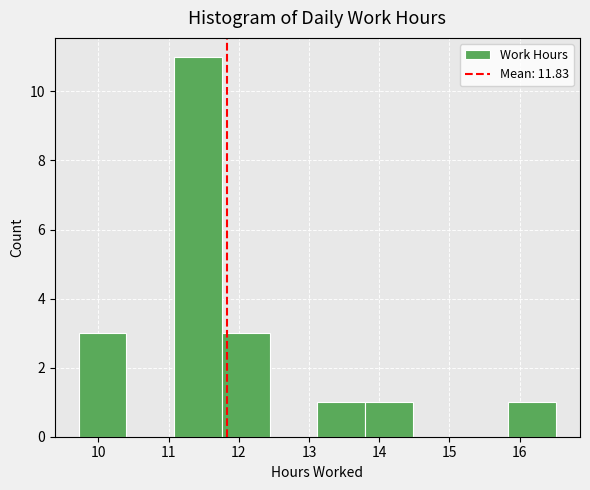

Reading left to right, list every bar in this chart as the range it spans on the x-axis followed by its height. Neither the bar edges nor the heights are printed on the chart, so give them approximately, as read against the axes.

9.72 to 10.40: 3
10.40 to 11.08: 0
11.08 to 11.76: 11
11.76 to 12.44: 3
12.44 to 13.12: 0
13.12 to 13.80: 1
13.80 to 14.48: 1
14.48 to 15.16: 0
15.16 to 15.84: 0
15.84 to 16.52: 1